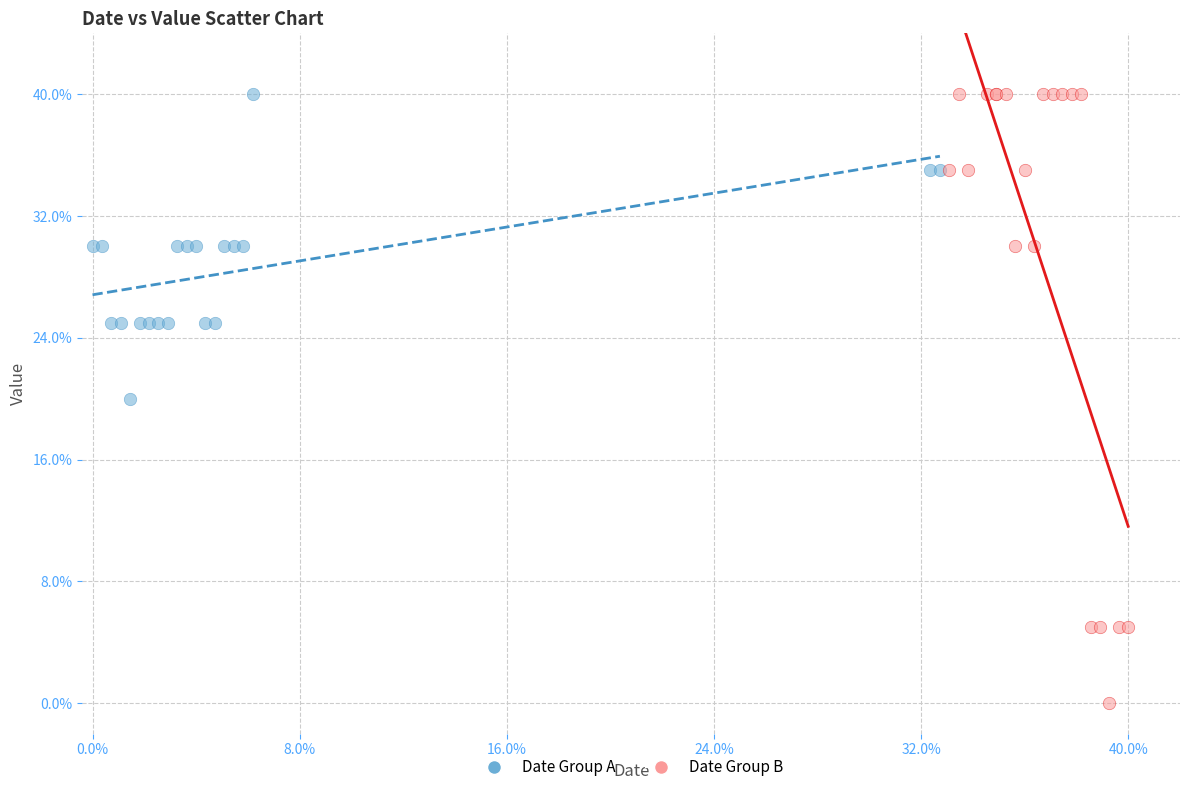

What are all the series names shown in the legend?

Date Group A, Date Group B